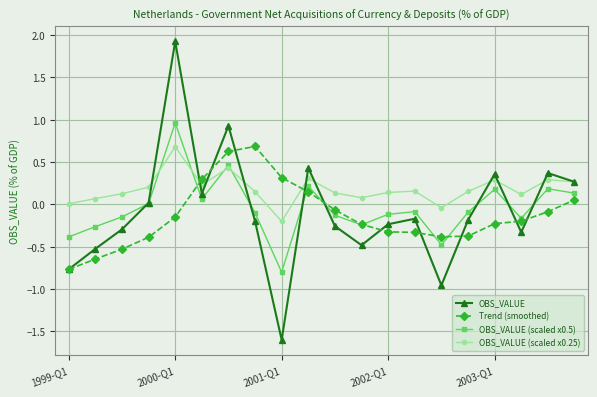

What is the minimum value for Trend (smoothed)?

-0.8